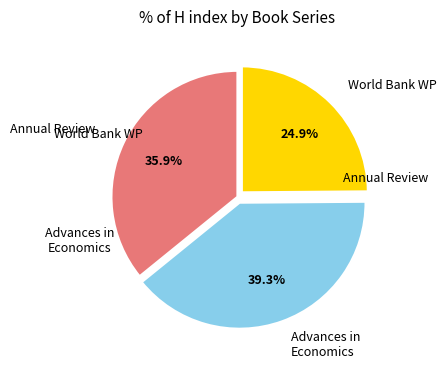

Is there a majority slice in this chart?

No